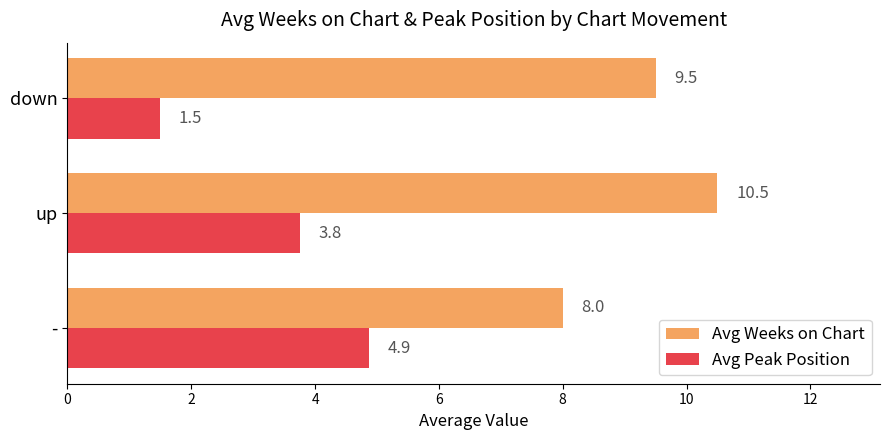

What are all the series names shown in the legend?

Avg Weeks on Chart, Avg Peak Position